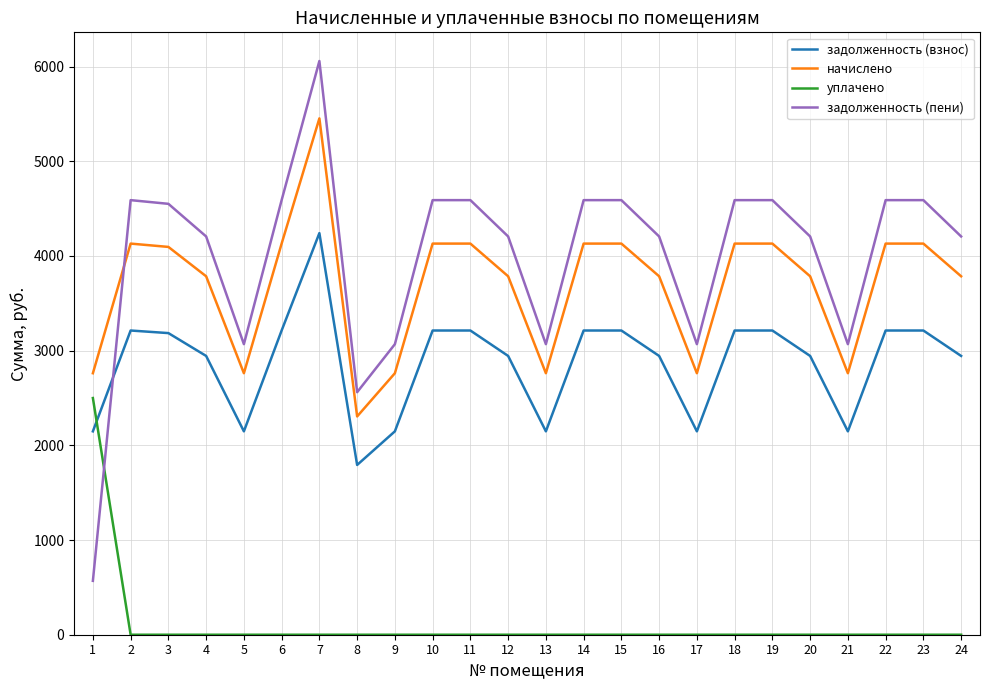

Rank the series by their maximum value, from highest to lowest.

задолженность (пени), начислено, задолженность (взнос), уплачено